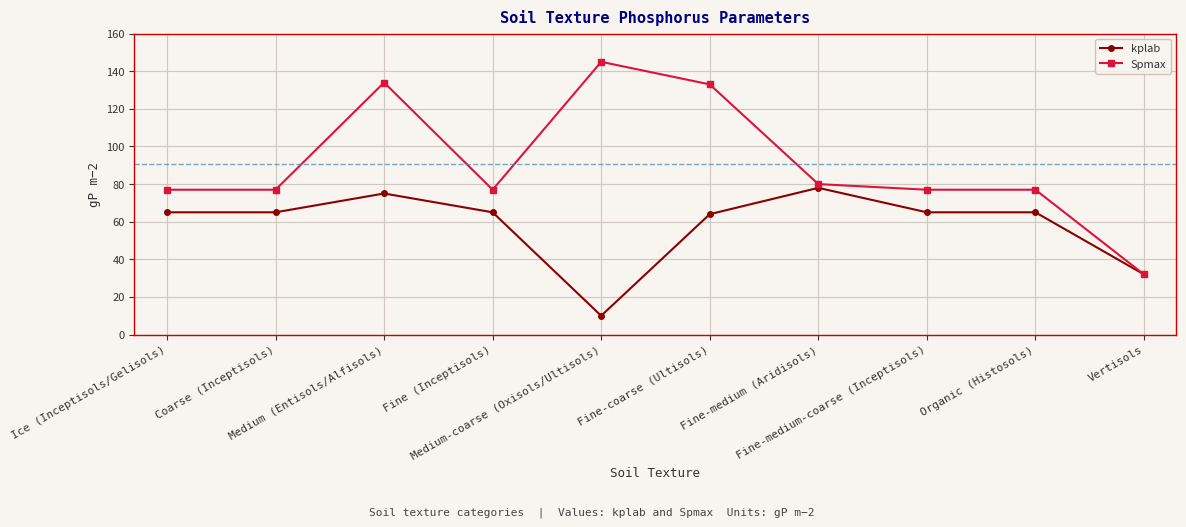

Rank the series at Medium (Entisols/Alfisols) from highest to lowest value.

Spmax, kplab